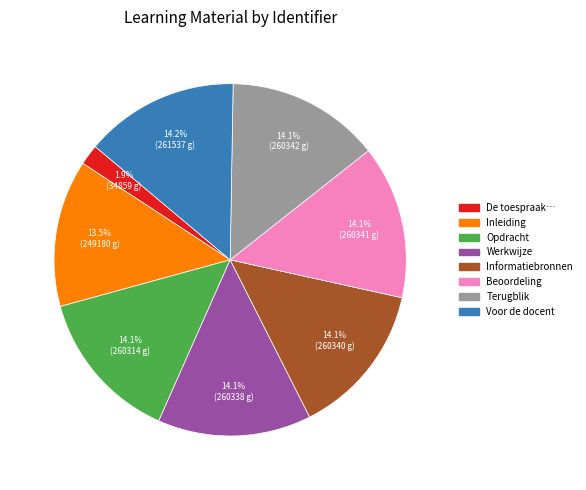

Is there a majority slice in this chart?

No